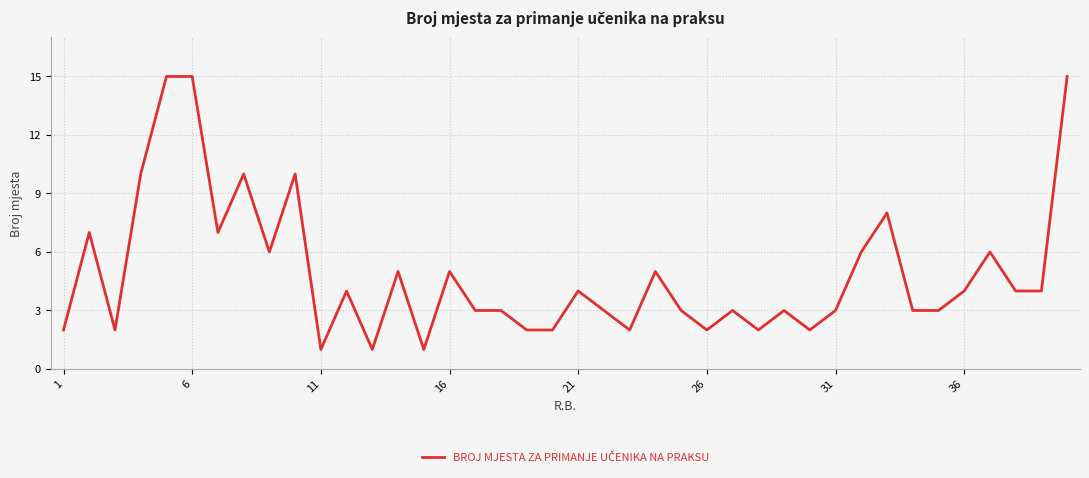

What is the difference between the maximum and minimum values?

14